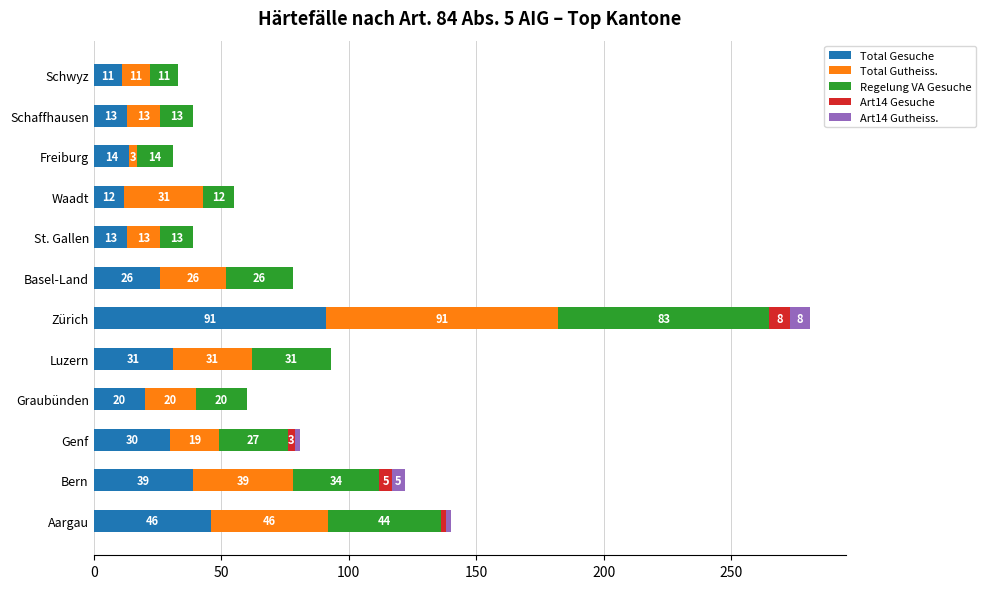

At which category is the sum across all series the highest?

Zürich